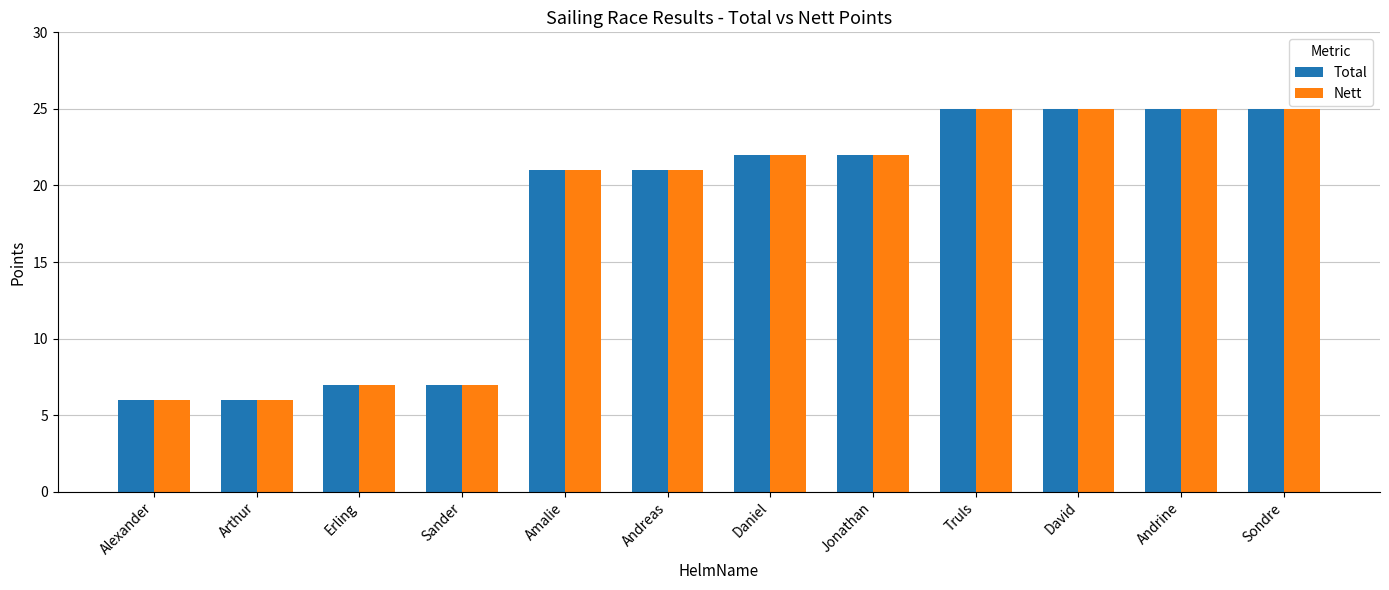

Reading right to left, what are all the values shown in this chart?

Total: Sondre=25	Andrine=25	David=25	Truls=25	Jonathan=22	Daniel=22	Andreas=21	Amalie=21	Sander=7	Erling=7	Arthur=6	Alexander=6
Nett: Sondre=25	Andrine=25	David=25	Truls=25	Jonathan=22	Daniel=22	Andreas=21	Amalie=21	Sander=7	Erling=7	Arthur=6	Alexander=6